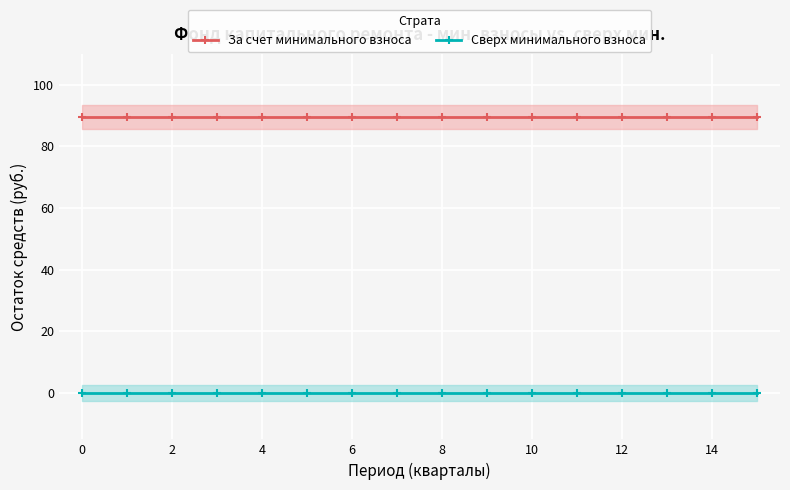

What is the sum of all За счет минимального взноса values?

1431.7